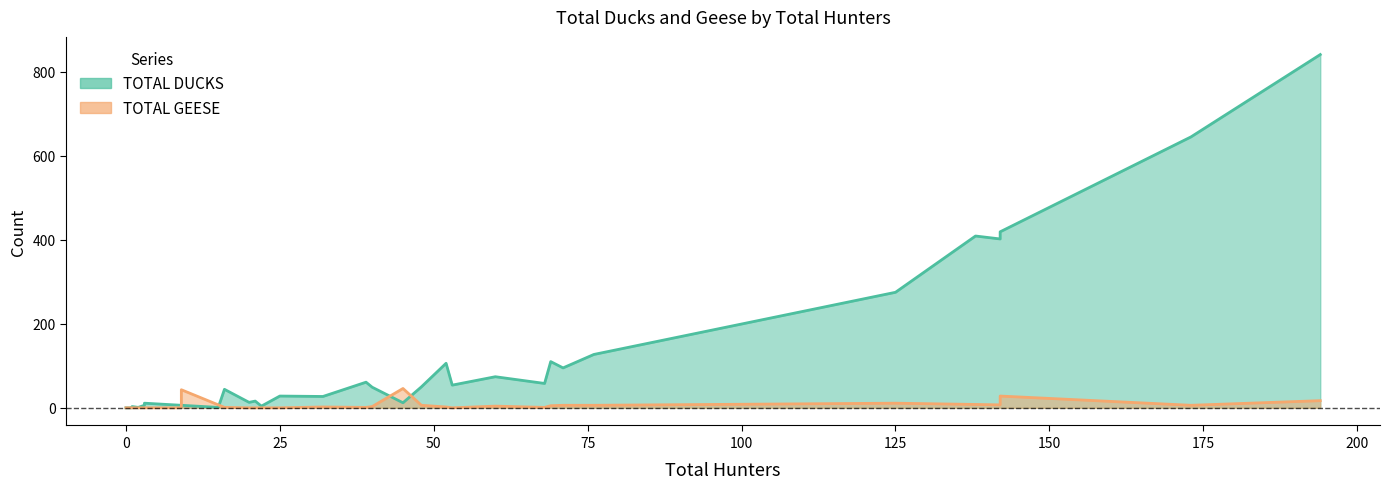

True or false: TOTAL GEESE and TOTAL DUCKS intersect in this chart.

False